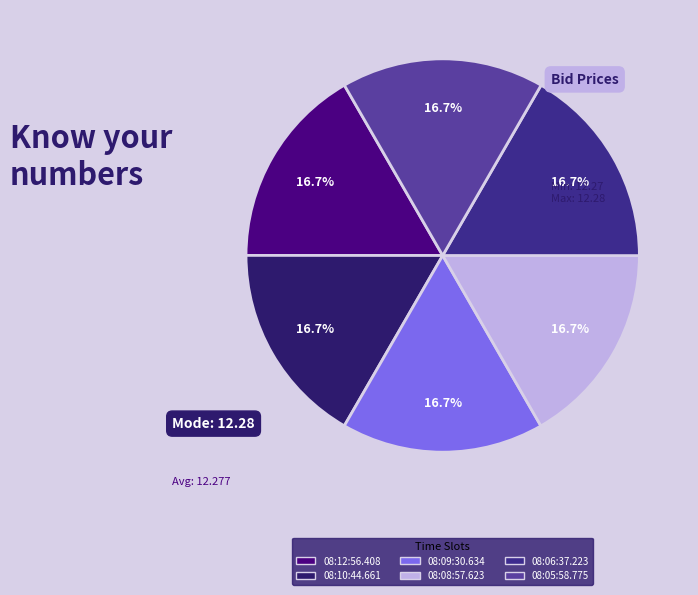

Is there a majority slice in this chart?

No